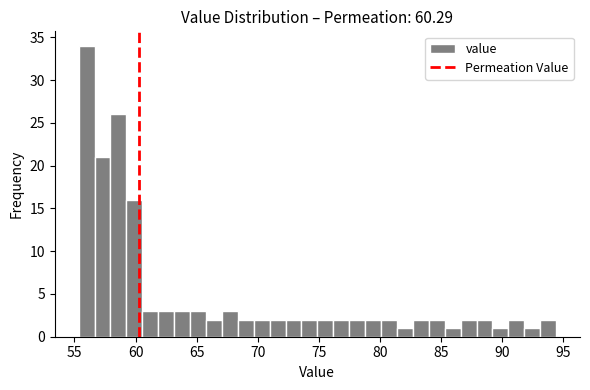

Around what value on the x-axis is the tallest bar? Give the approximate position of its centre, as read against the axis.

56.0